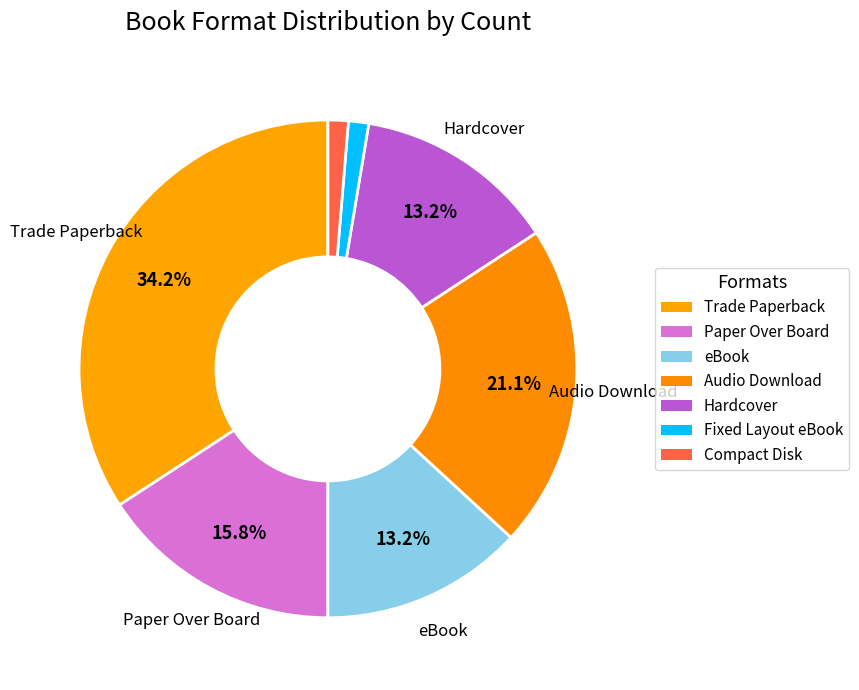

Is it true that Compact Disk is 9% of the pie?

False